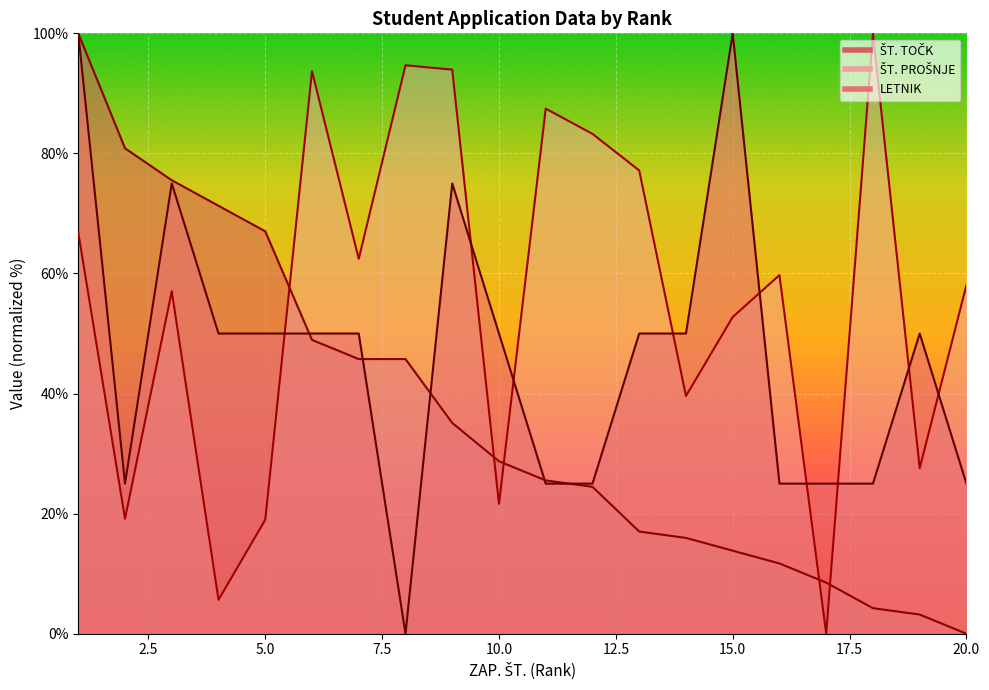

Which has a higher value, 10 or 8?

8